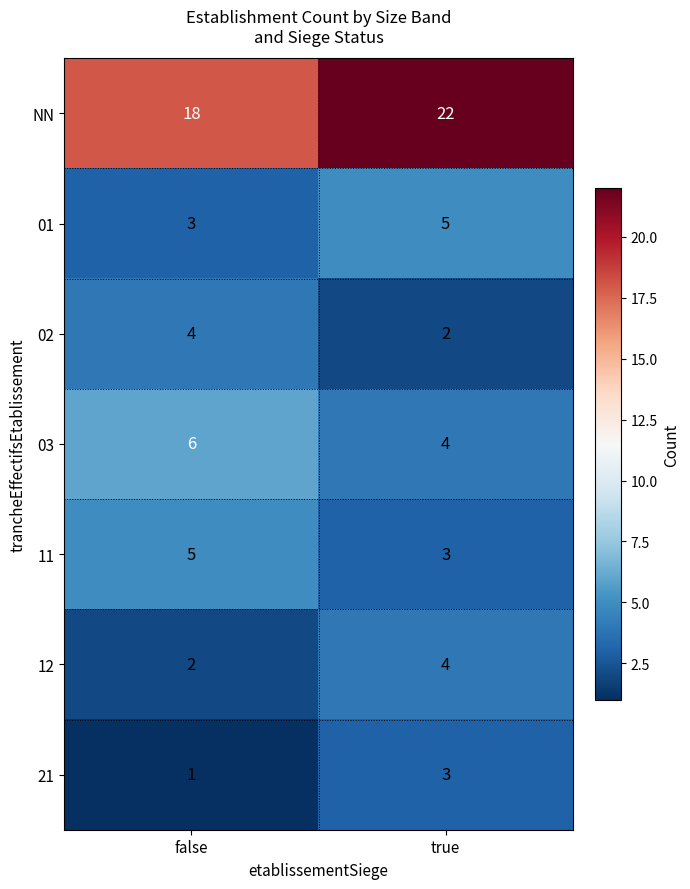

Reading right to left, extract all data points from this chart.

NN: true=22	false=18
01: true=5	false=3
02: true=2	false=4
03: true=4	false=6
11: true=3	false=5
12: true=4	false=2
21: true=3	false=1